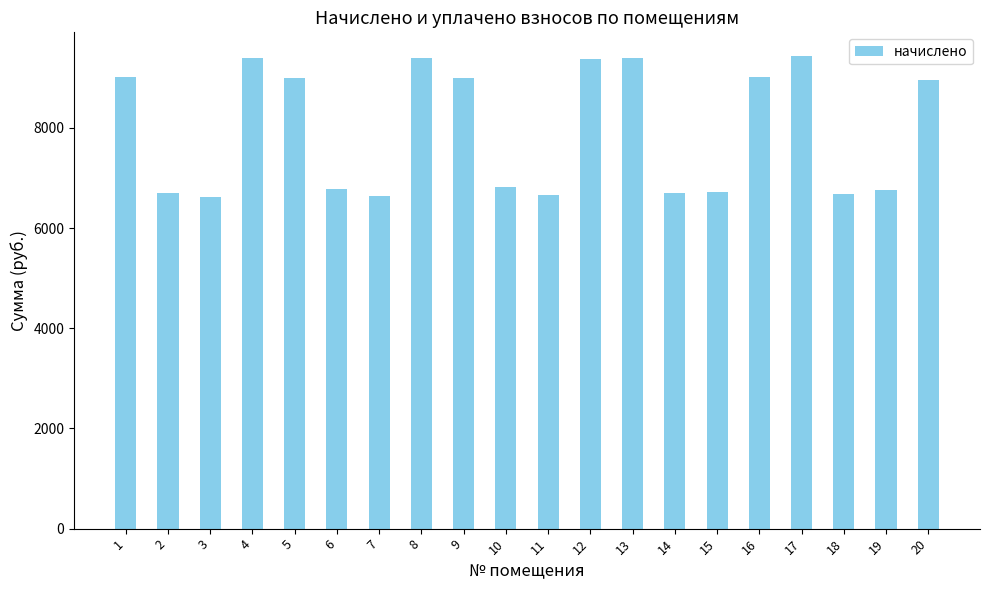

Is it true that the value at 11 is 6658.6?

True